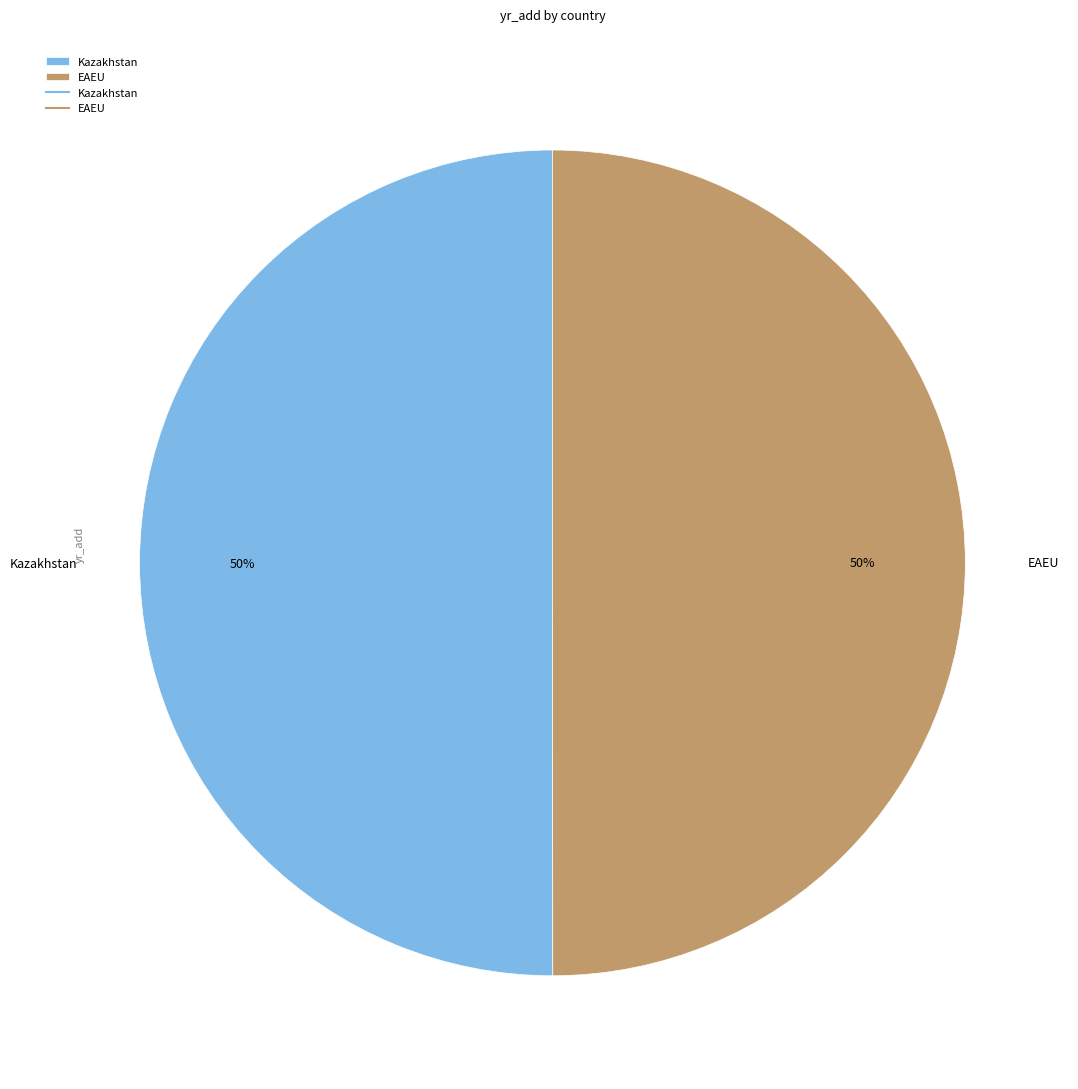

How many slices are in this pie chart?

2